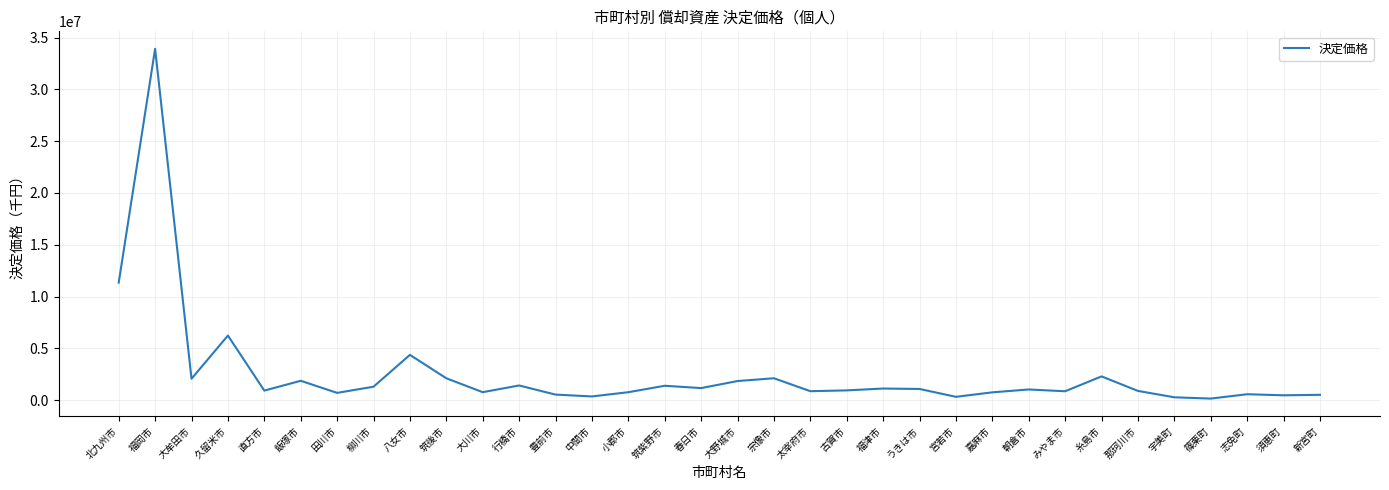

The value at 柳川市 is 1308109. True or false?

True